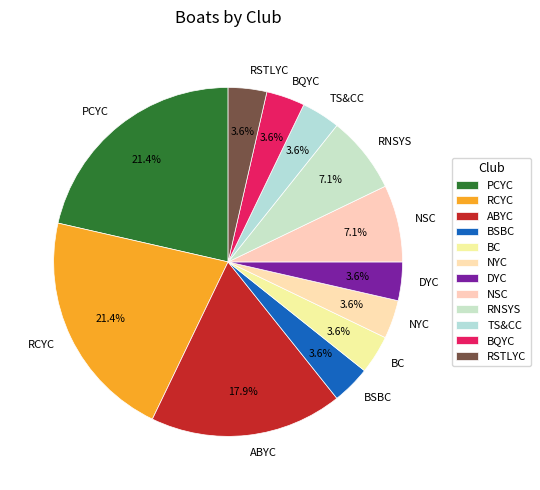

What percentage is NOT represented by NYC?

96.4%